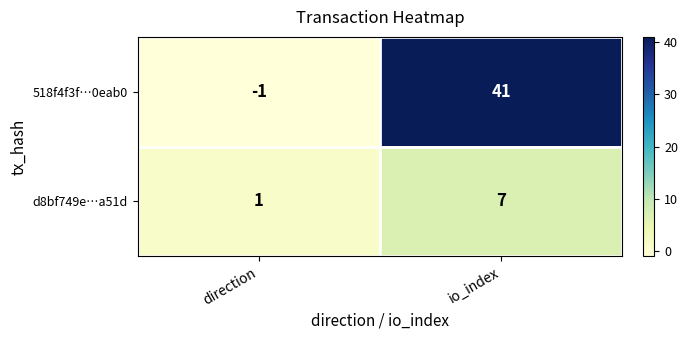

True or false: 518f4f3f…0eab0 has a value of 10 at io_index.

False